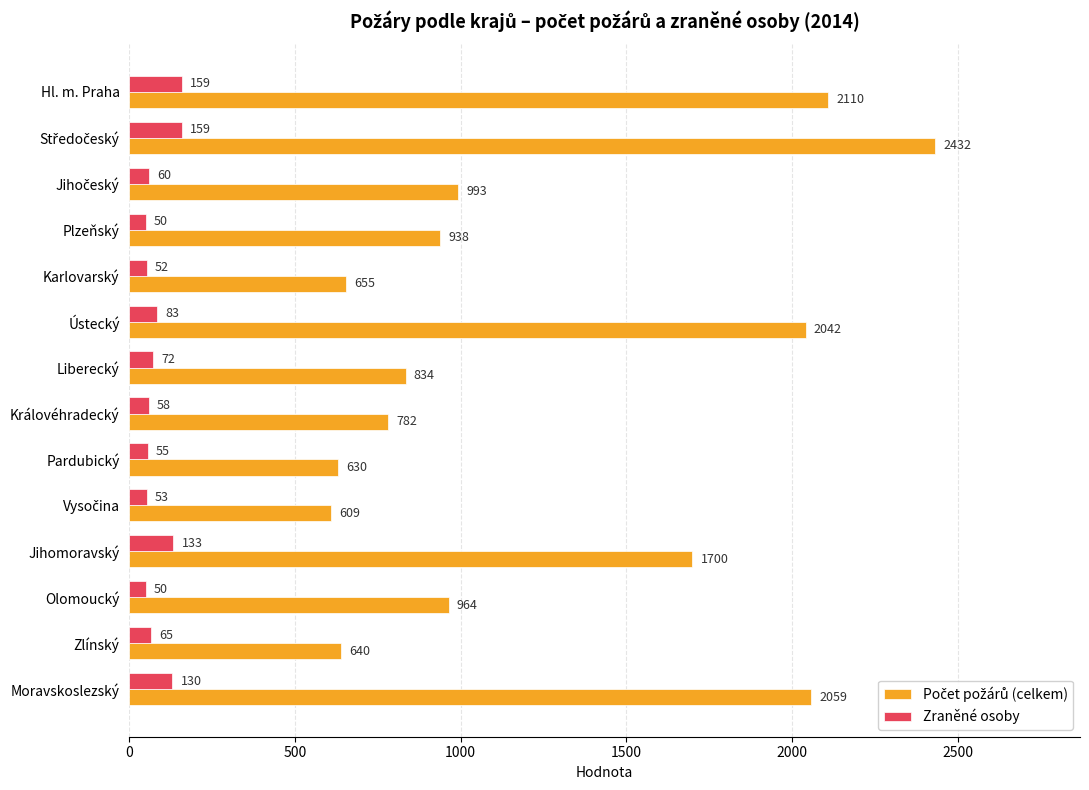

The Zraněné osoby series shows 130 at Moravskoslezský. True or false?

True